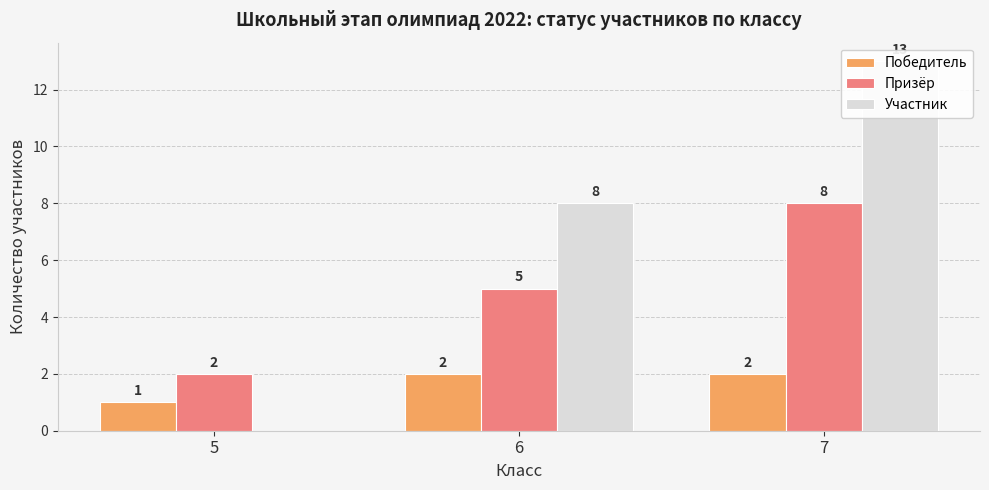

What is the value of the Призёр bar at the 1st from the left?

2